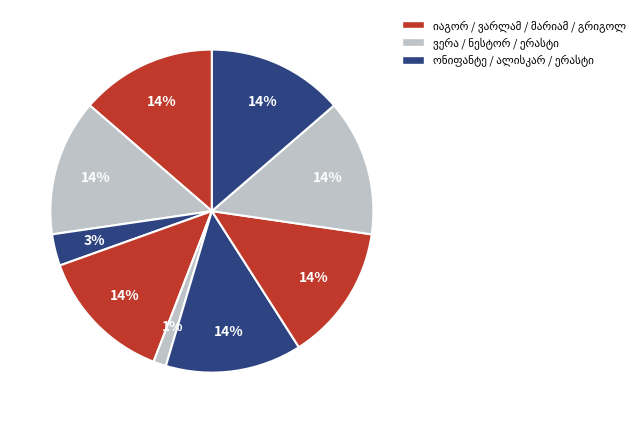

To the nearest percent, what portion does ვარლამ ტყეშელაშვილი represent?

1%